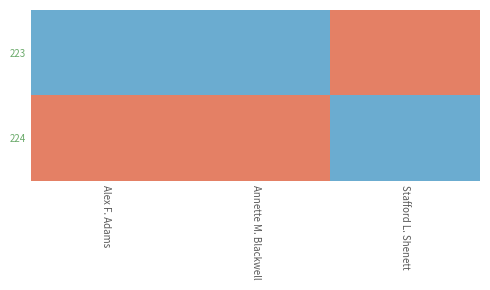

Reading right to left, extract all data points from this chart.

223: Stafford L. Shenett=1	Annette M. Blackwell=-1	Alex F. Adams=-1
224: Stafford L. Shenett=-1	Annette M. Blackwell=1	Alex F. Adams=1